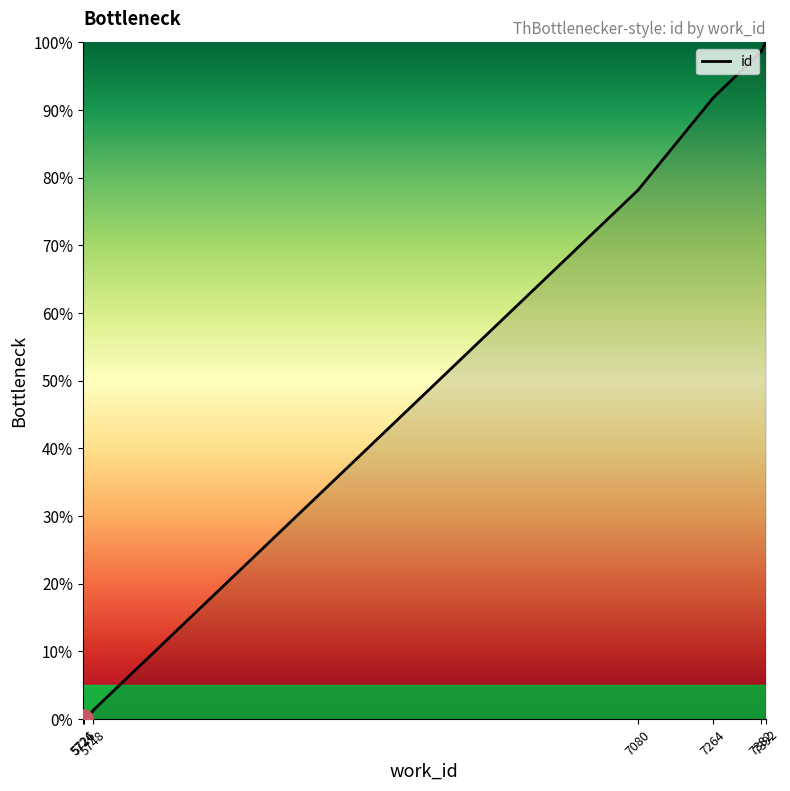

How many data points does each series have?

10